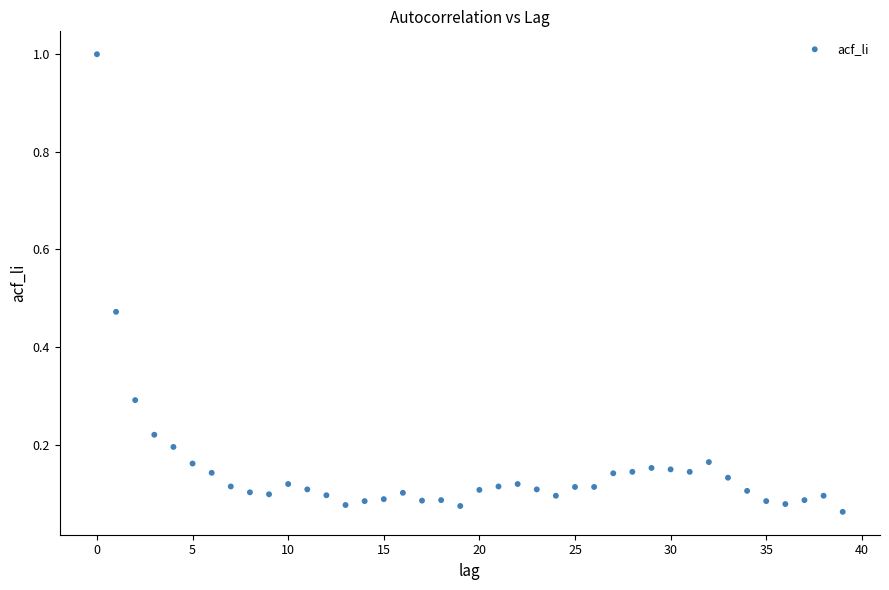

What is the range of Y values (max minus min)?

0.9